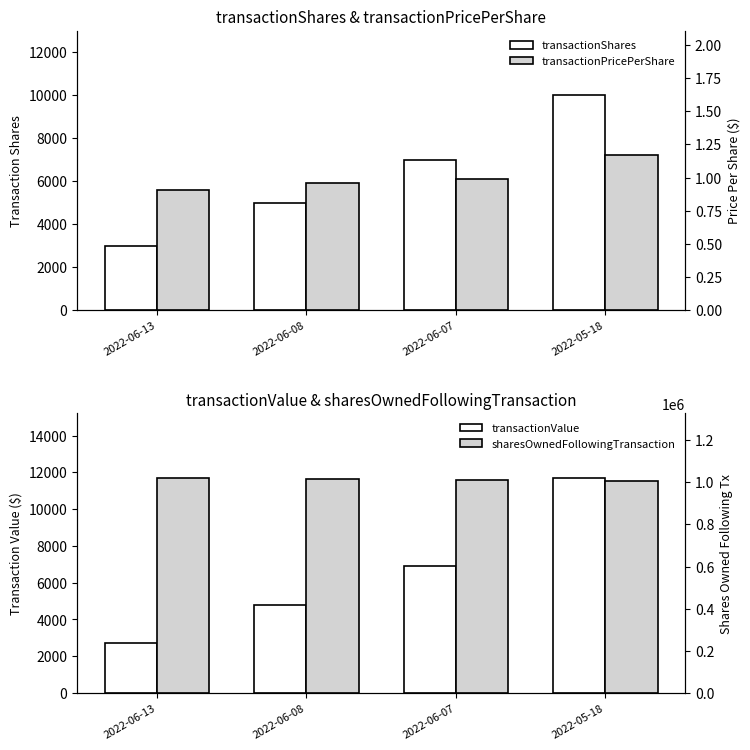

Where is transactionPricePerShare nearest to the value 1?

2022-06-07